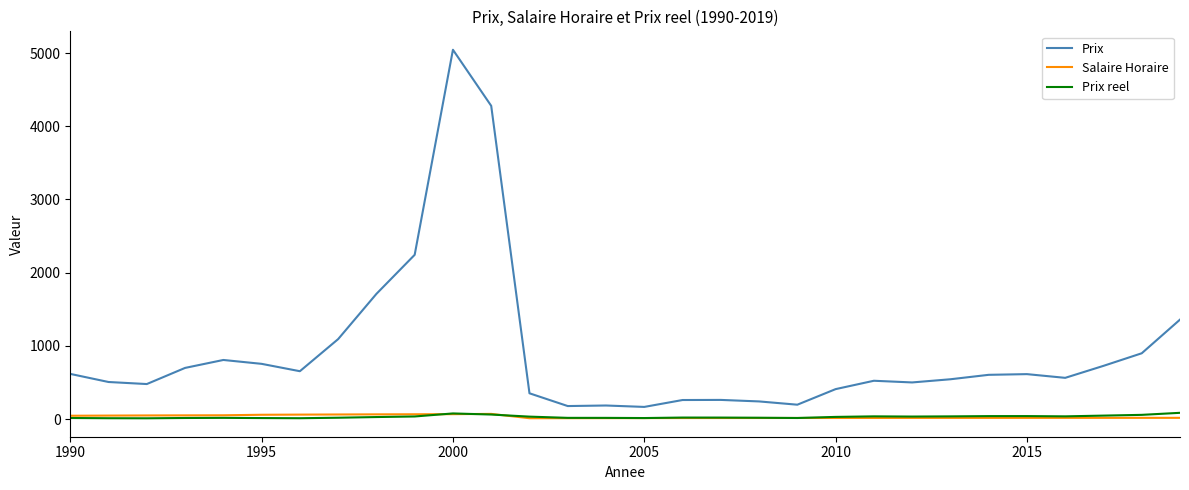

Which series has the largest range (max minus min)?

Prix